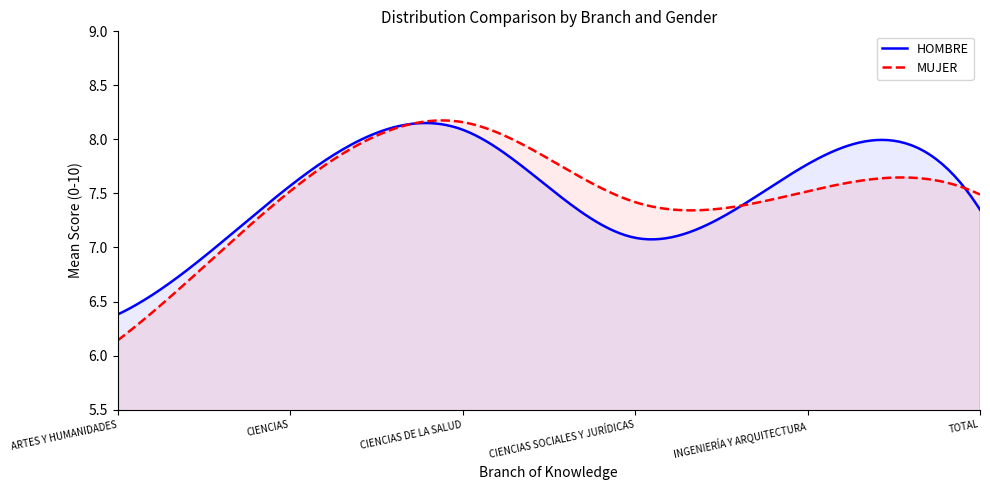

Which has a higher value, TOTAL or INGENIERÍA Y ARQUITECTURA?

INGENIERÍA Y ARQUITECTURA